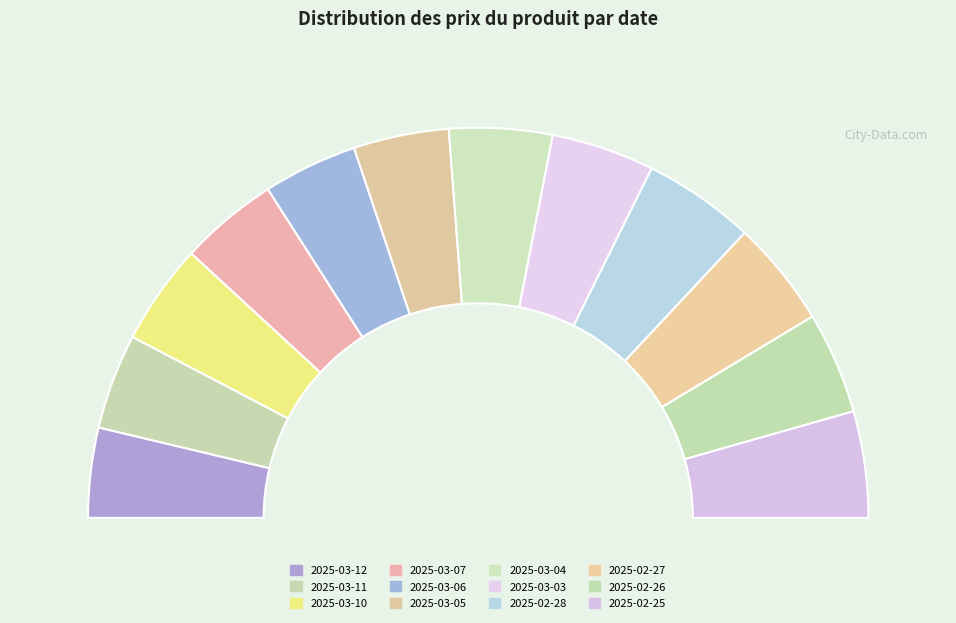

Is it true that 2025-03-07 is 8% of the pie?

True